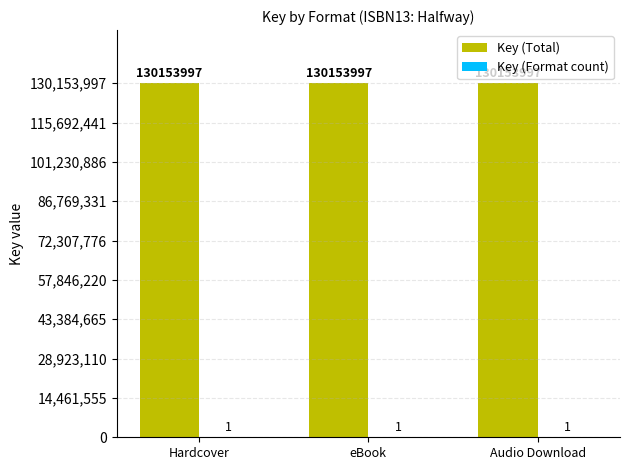

True or false: Key (Total) has a value of 130153997 at Audio Download.

True